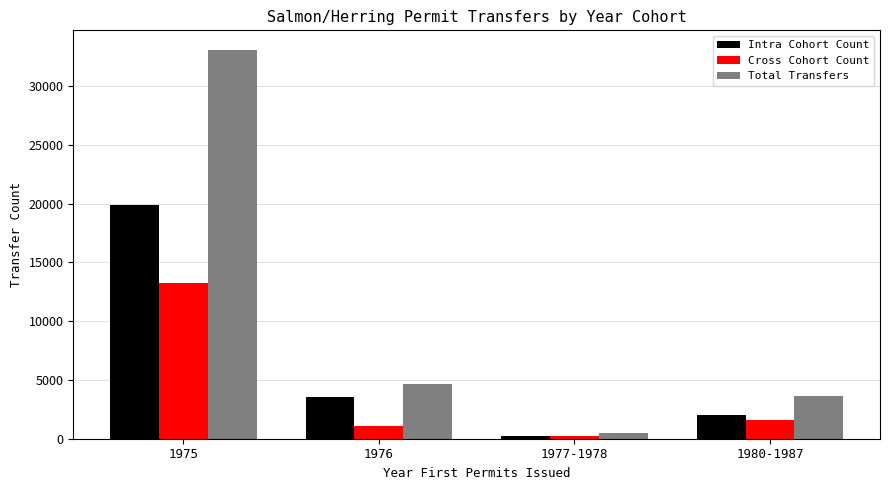

Where does the Total Transfers series first go above 4670?

1975